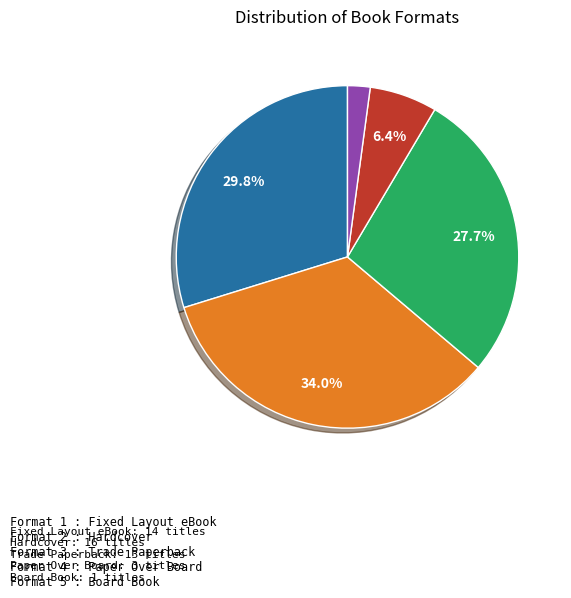

Does any single category account for the majority?

No